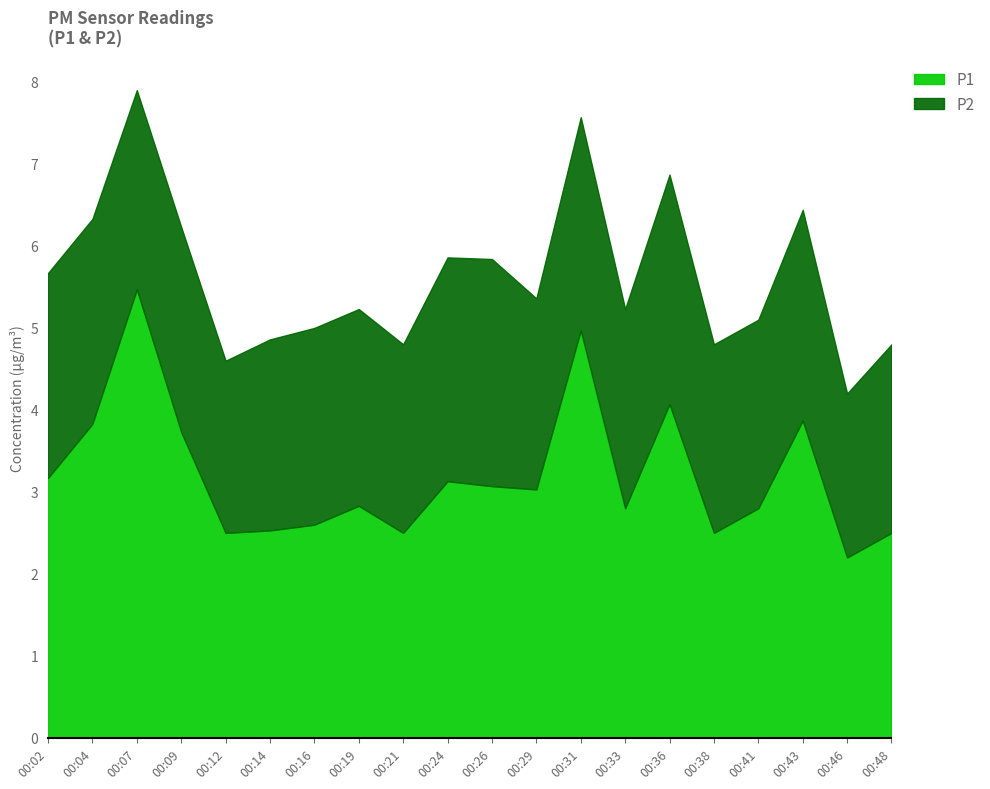

What are all the series names shown in the legend?

P1, P2